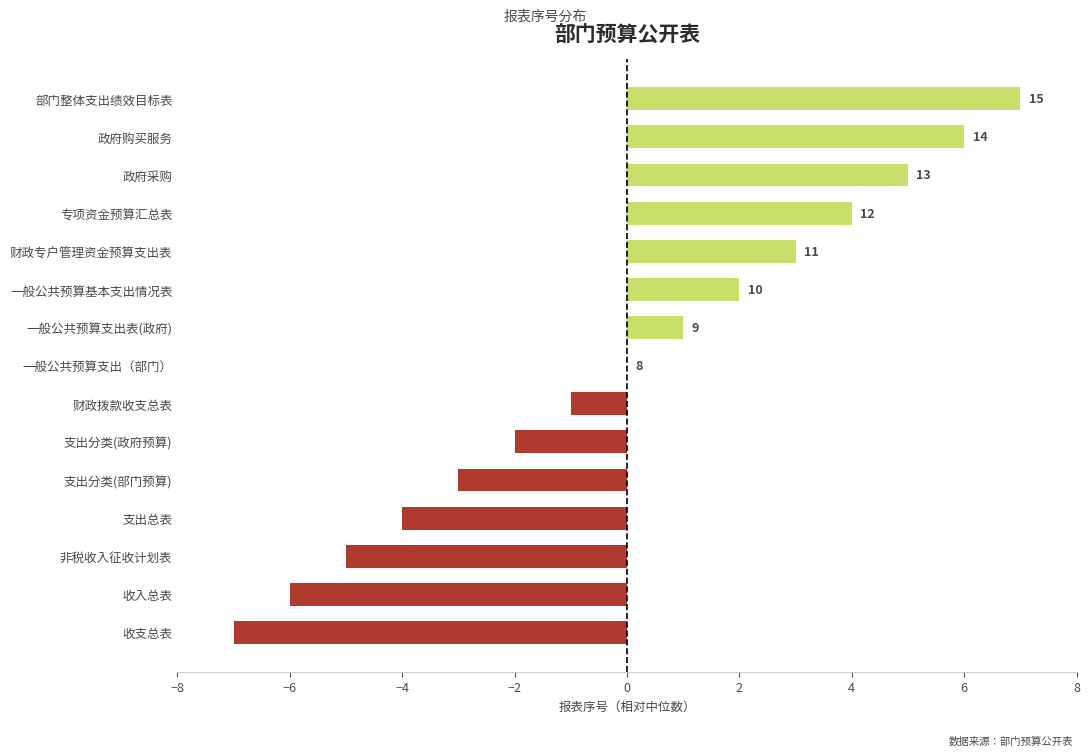

Are the bars horizontal?

Yes